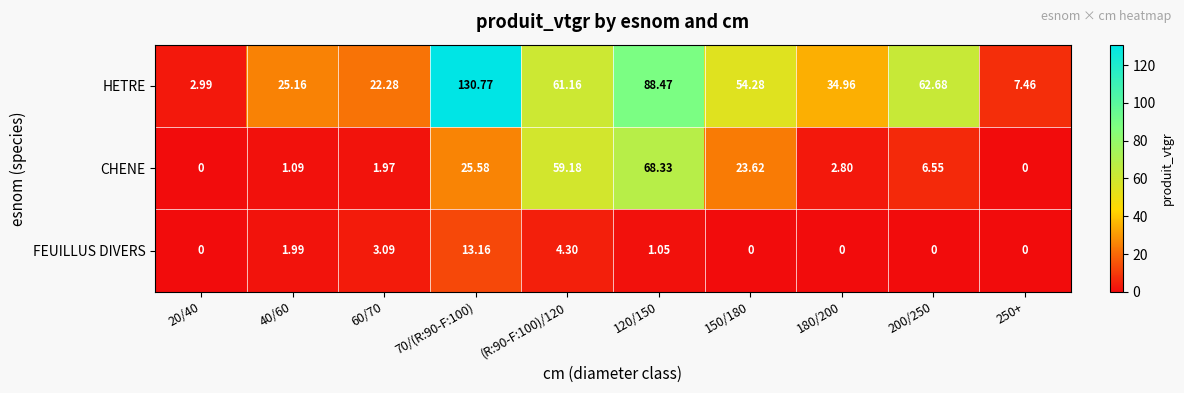

Rank the series at 180/200 from lowest to highest value.

FEUILLUS DIVERS, CHENE, HETRE